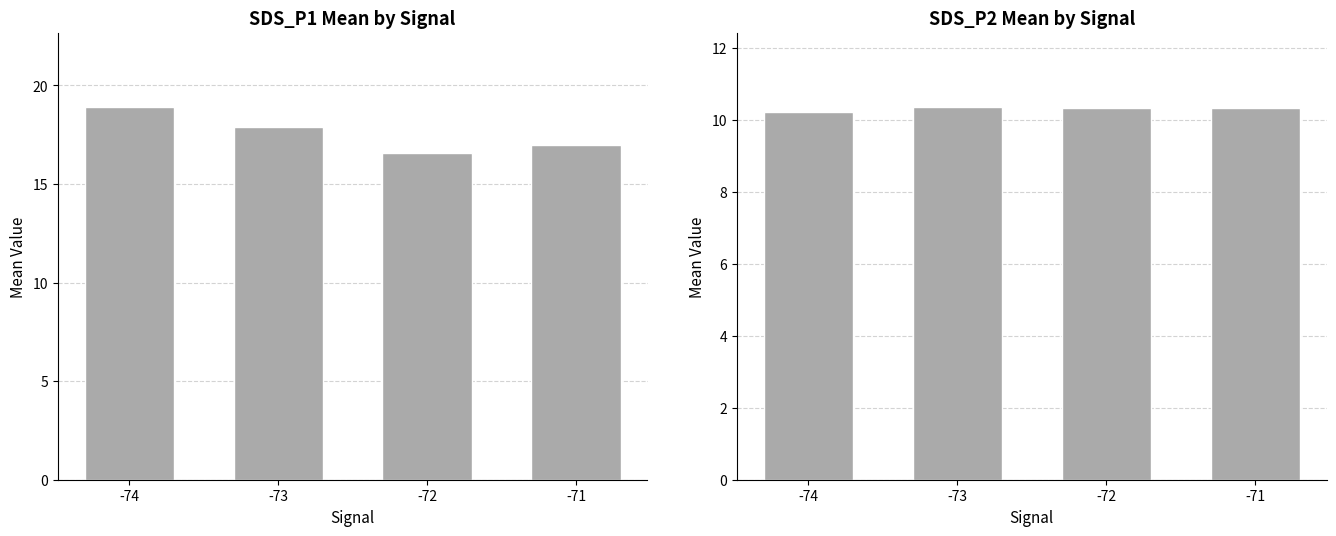

Reading left to right, transcribe all the data shown in this chart.

SDS_P1: 18.9	17.9	16.6	17.0
SDS_P2: 10.2	10.4	10.3	10.3